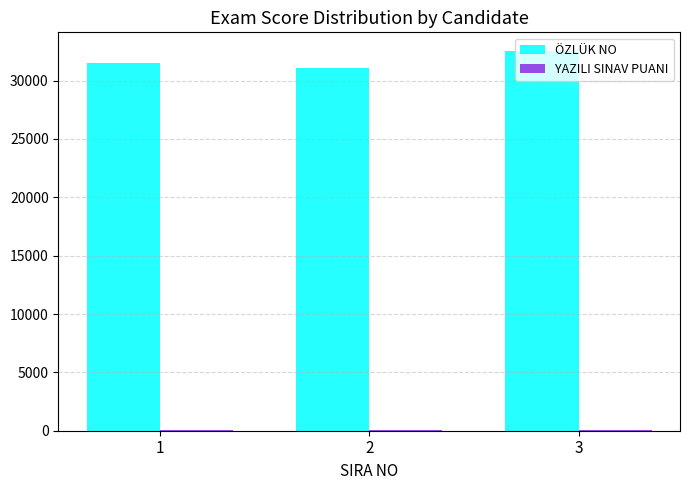

At which category is the sum across all series the highest?

3